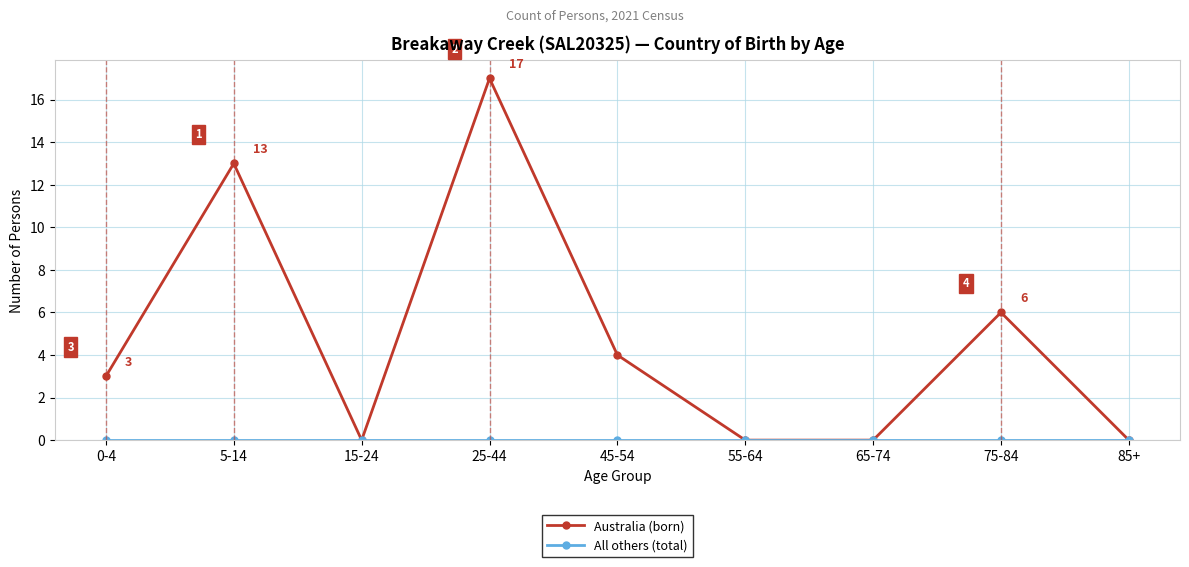

At which category does the chart reach its peak across all series?

25-44